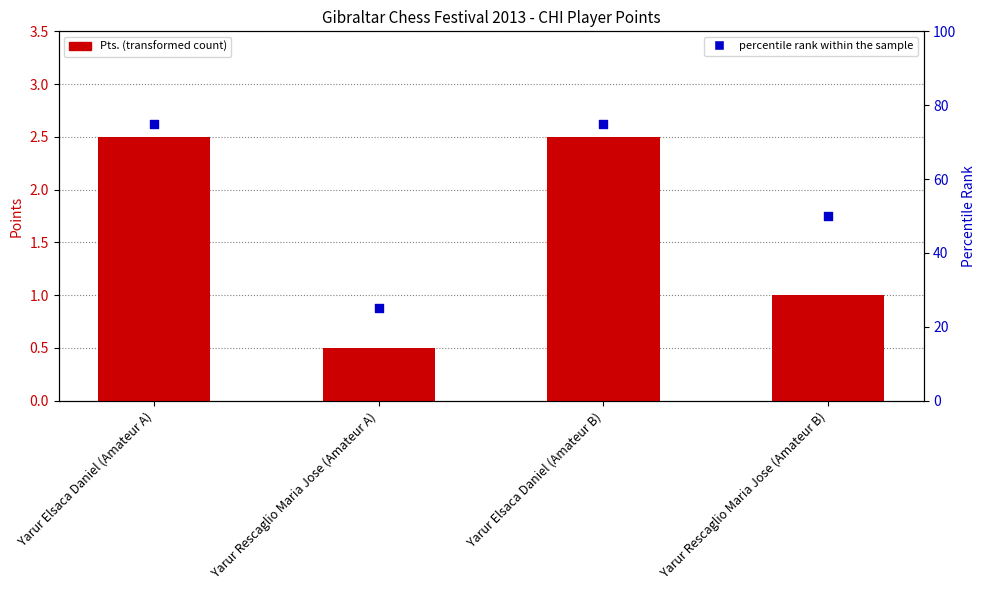

At how many categories does at least one series exceed 7?

4